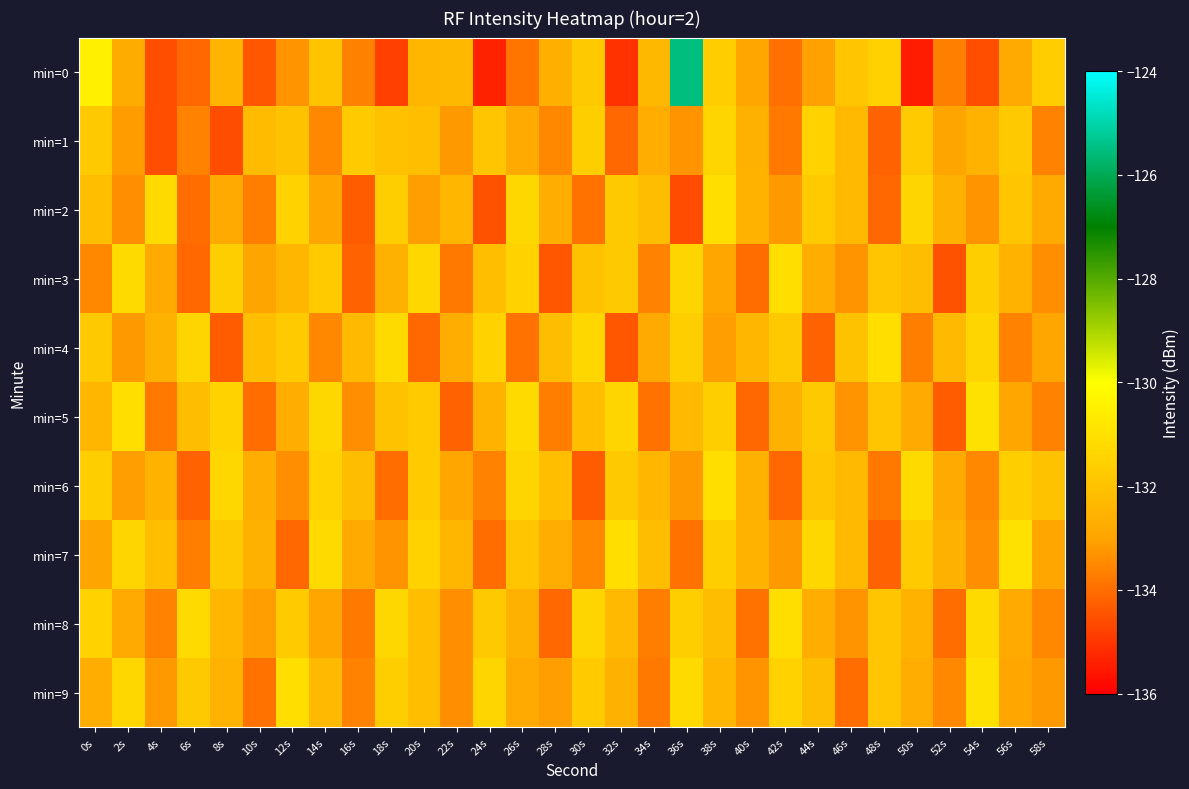

How many categories are shown in the chart?

30